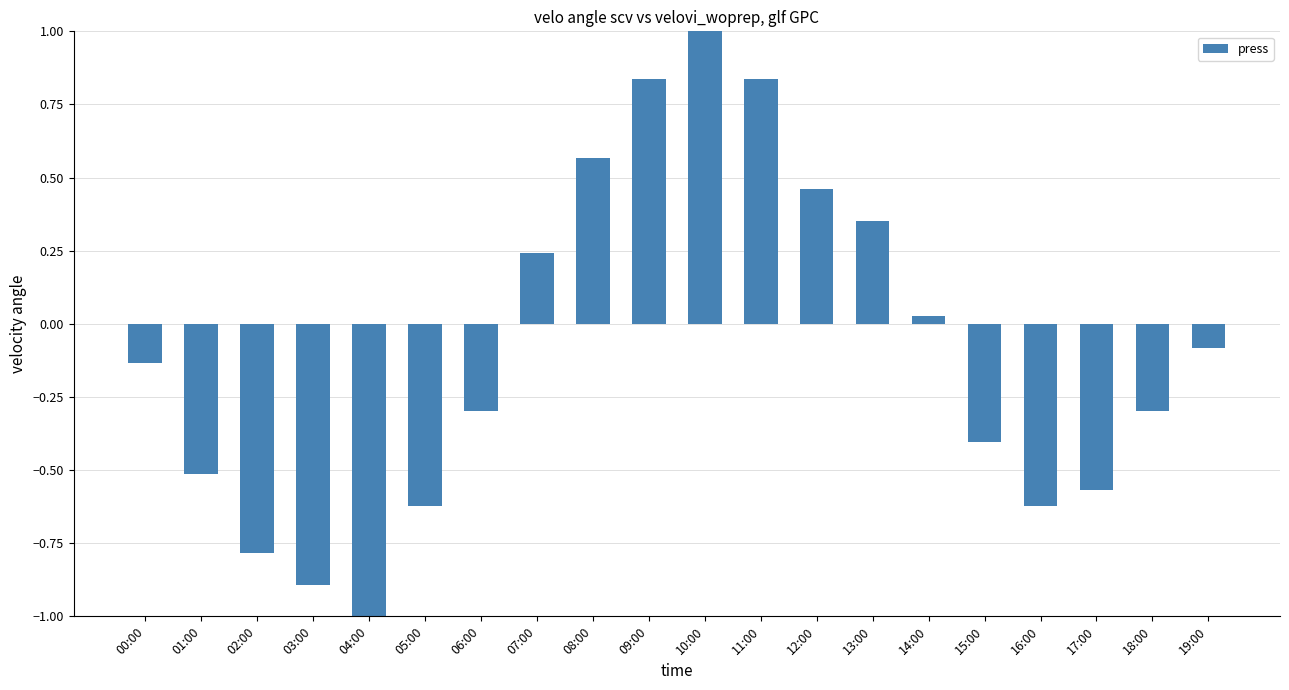

How many bars are there in total?

20